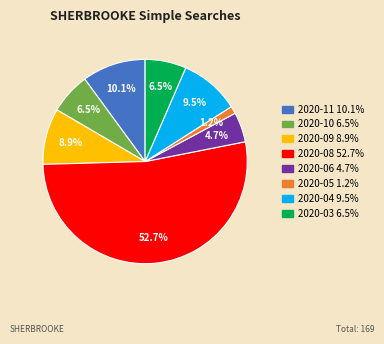

Combined, what portion of the pie is 2020-10 and 2020-11?

16.6%